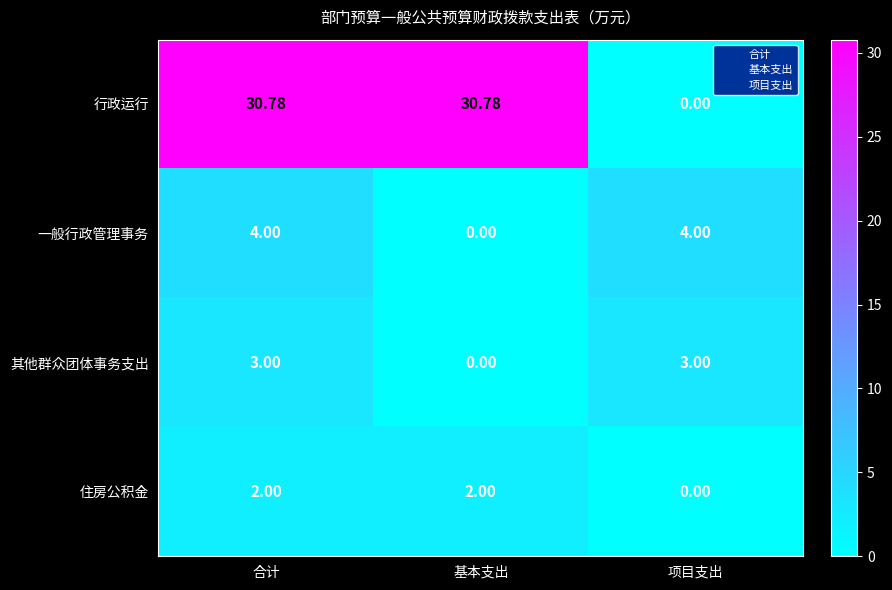

At which category is the sum across all series the highest?

合计